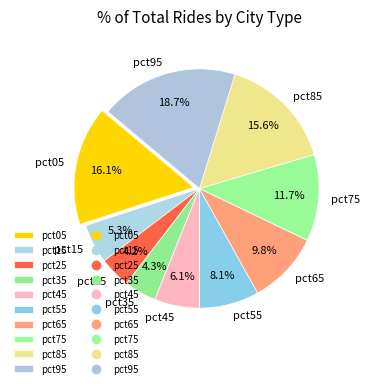

Which has a higher value, pct75 or pct35?

pct75